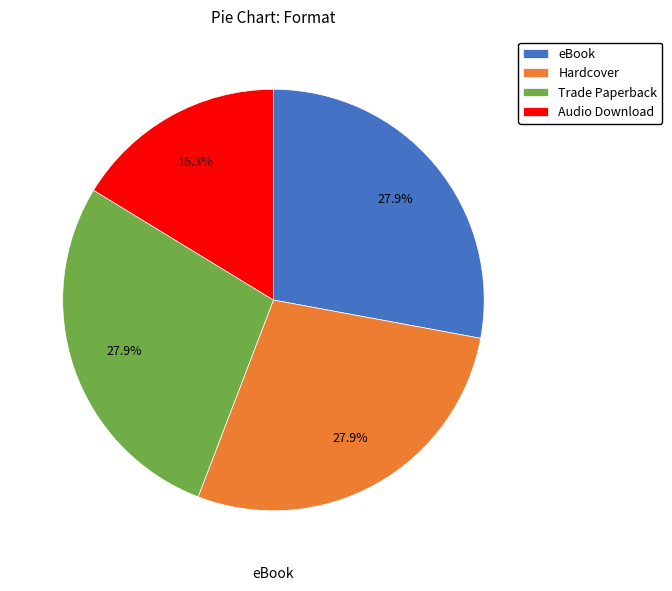

Is it true that Hardcover is 13% of the pie?

False